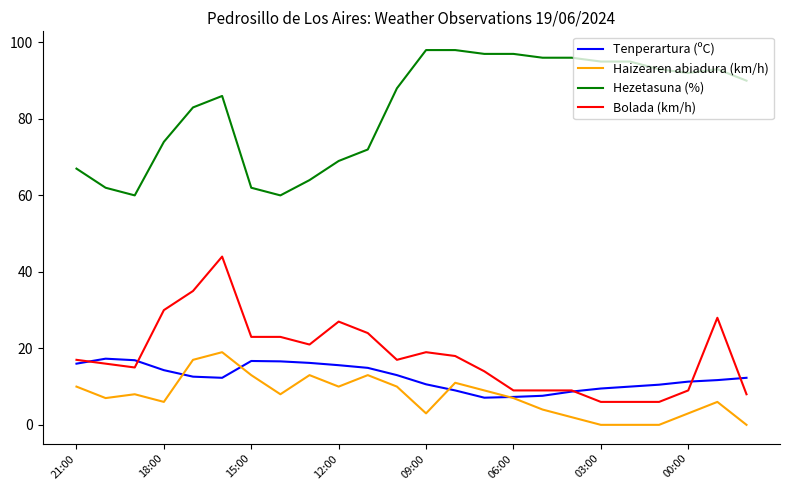

True or false: Hezetasuna (%) and Tenperartura (ºC) cross at least once.

False